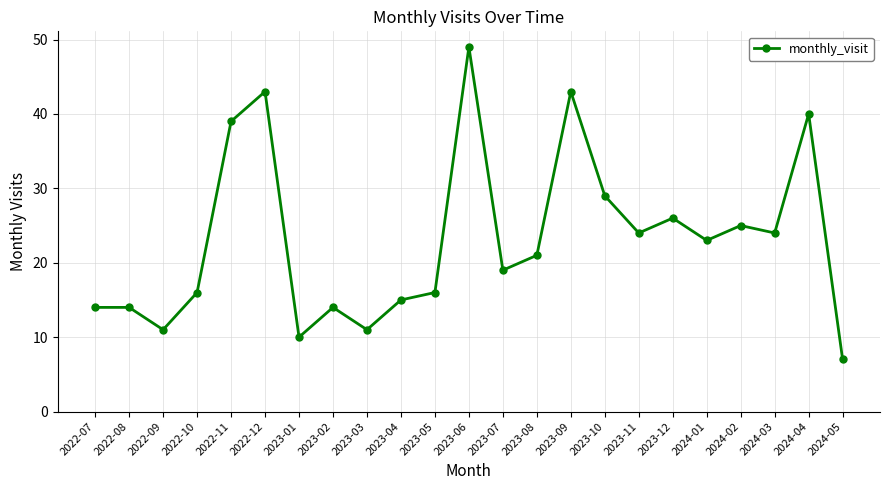

How many series are shown in this chart?

1